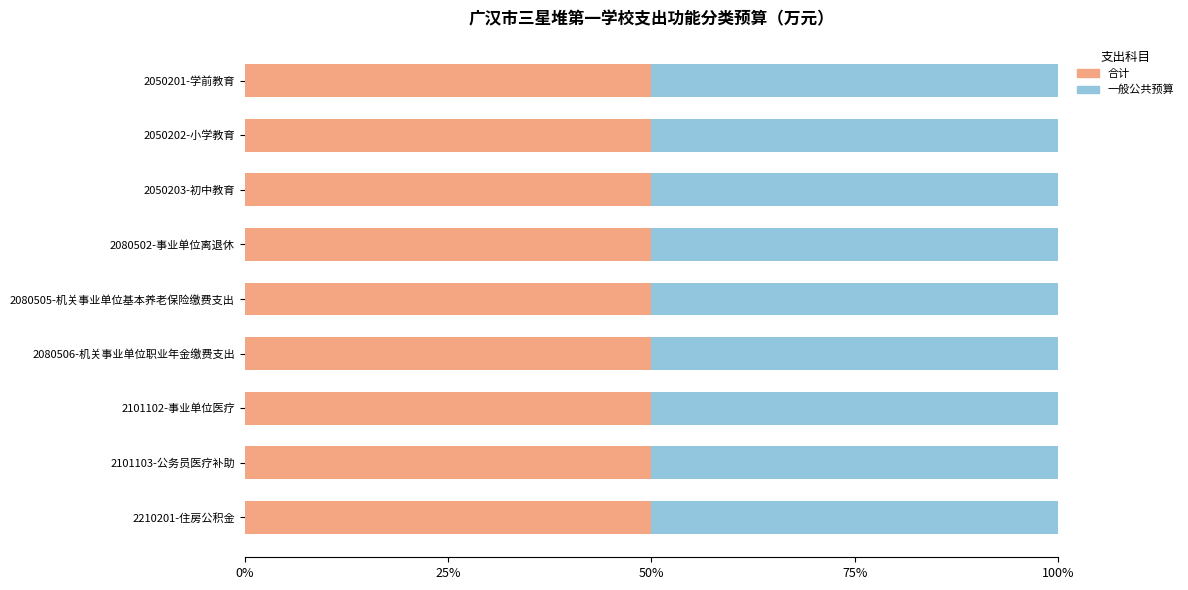

What is the minimum value for 合计?

23.0